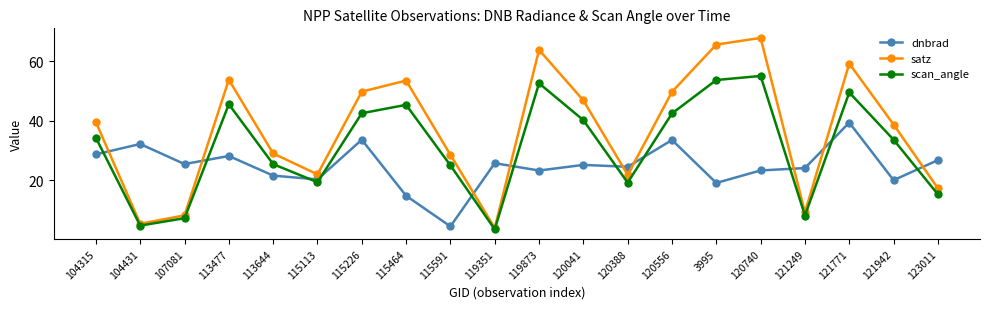

What value does the scan_angle series have at 121942?

33.6